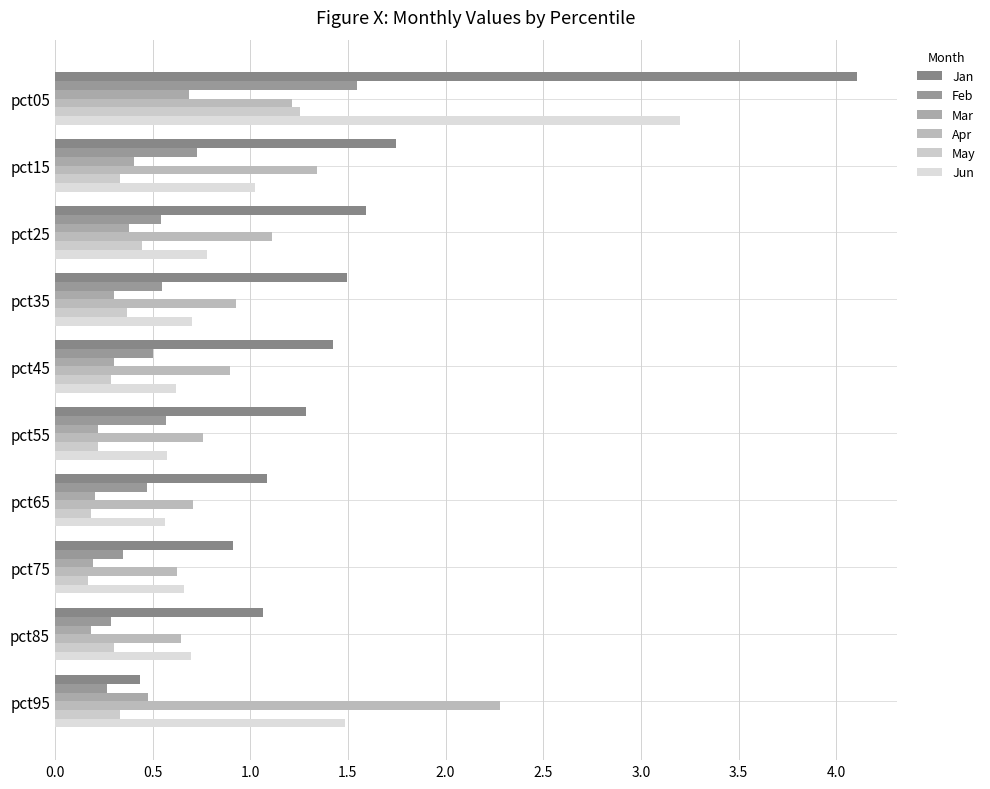

What is the minimum value shown in the chart?

0.2